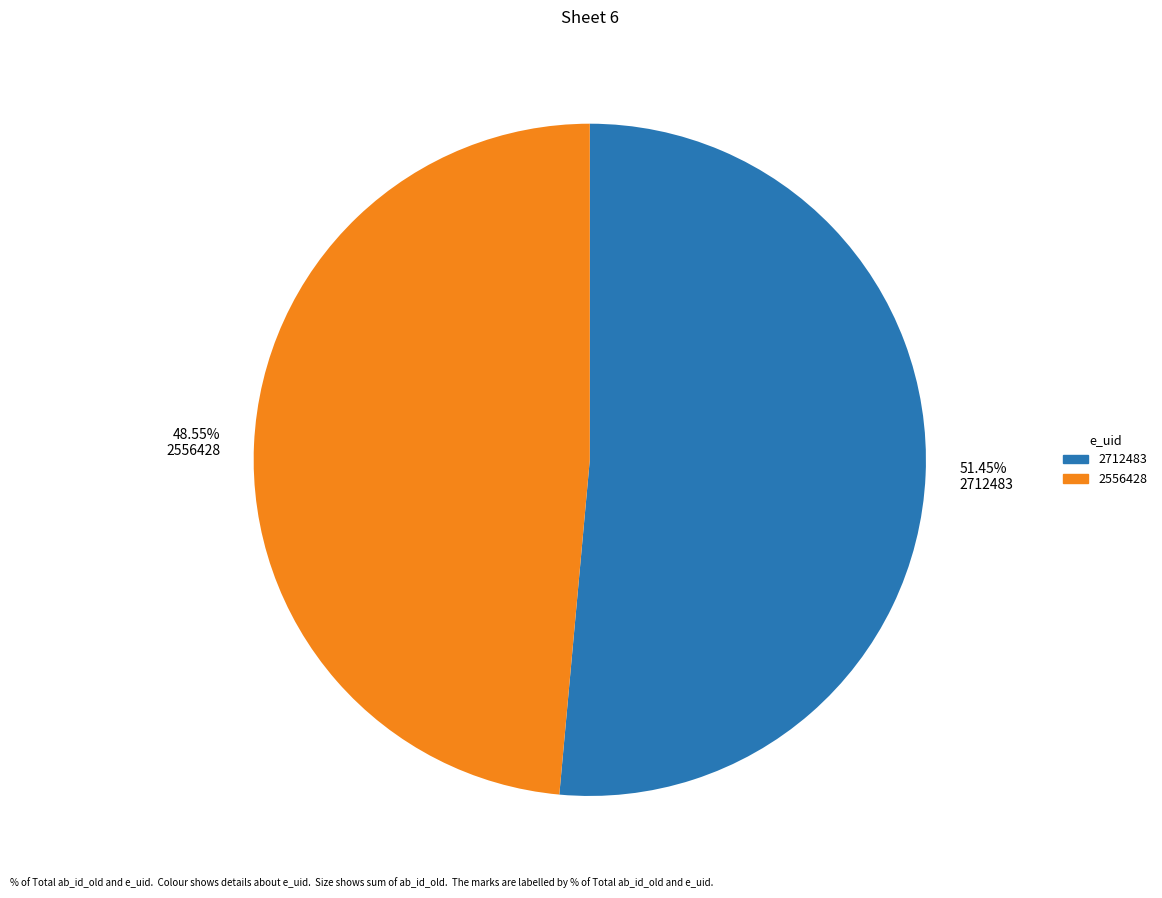

To the nearest percent, what portion does 2712483 represent?

51%